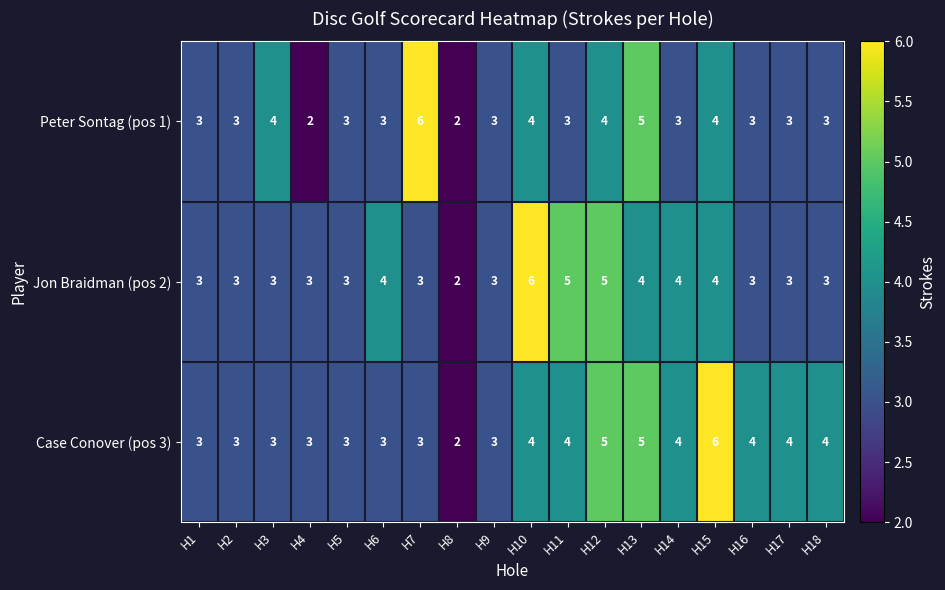

Count the Case Conover (pos 3) values in the range 3 to 4.

14